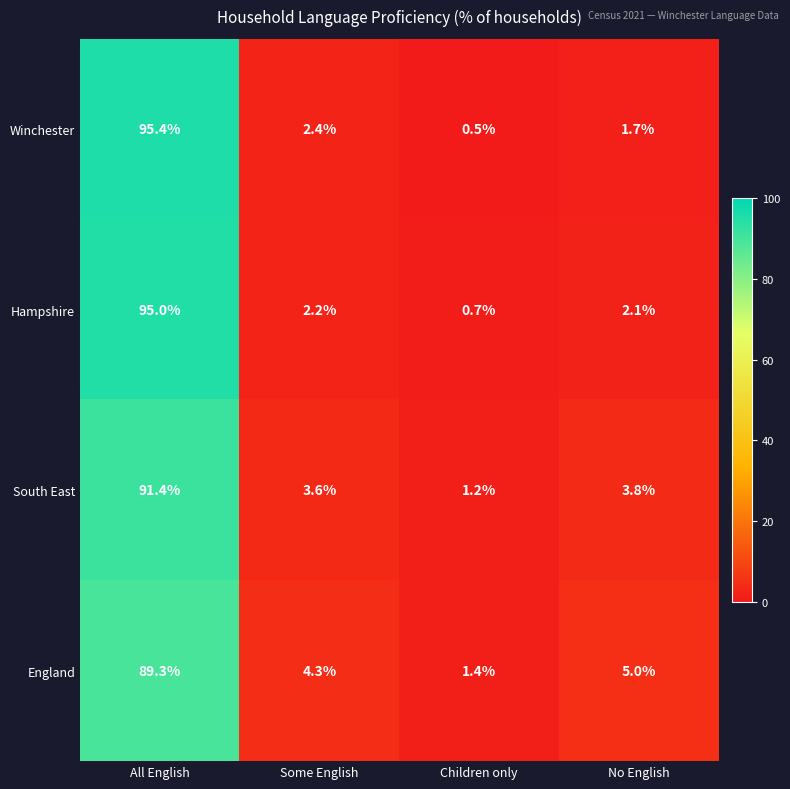

At which category is the sum across all series the highest?

All English